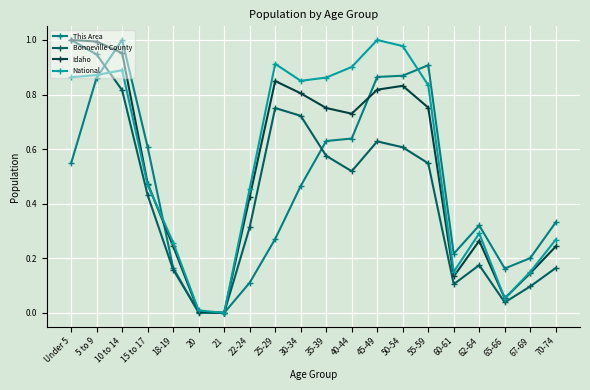

Which category has the highest value in the National series?

45-49